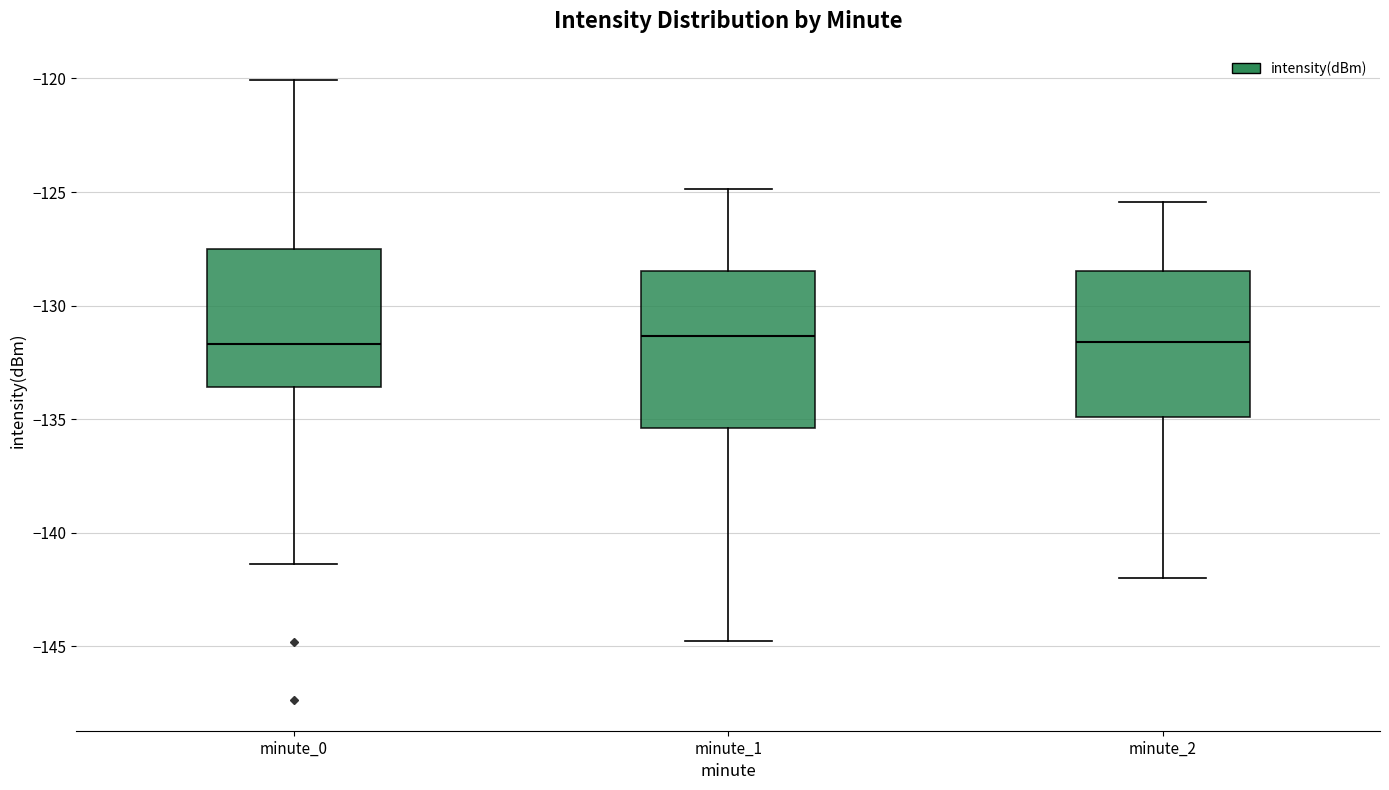

Reading left to right, read every box against the y-axis: the position of its median line, the range the box covers, and the ends of its whiskers. The values are not printed on the chart, so give them approximately, as read against the axis.

minute_0: median -131.5, box -133.5 to -127.5, whiskers -141.5 to -120.0
minute_1: median -131.5, box -135.5 to -128.5, whiskers -145.0 to -125.0
minute_2: median -131.5, box -135.0 to -128.5, whiskers -142.0 to -125.5